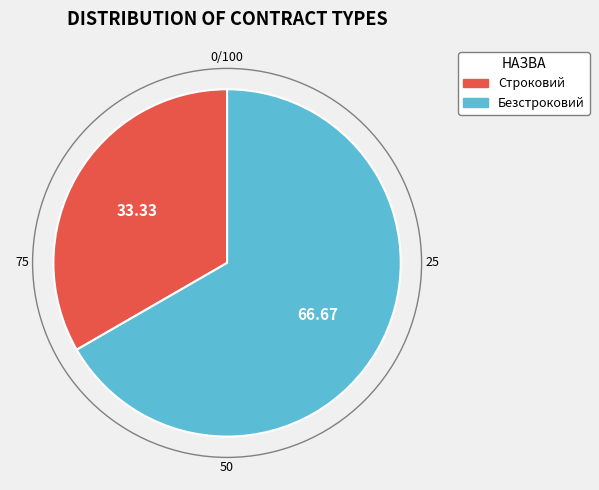

Rank the categories by value from lowest to highest.

Строковий, Безстроковий